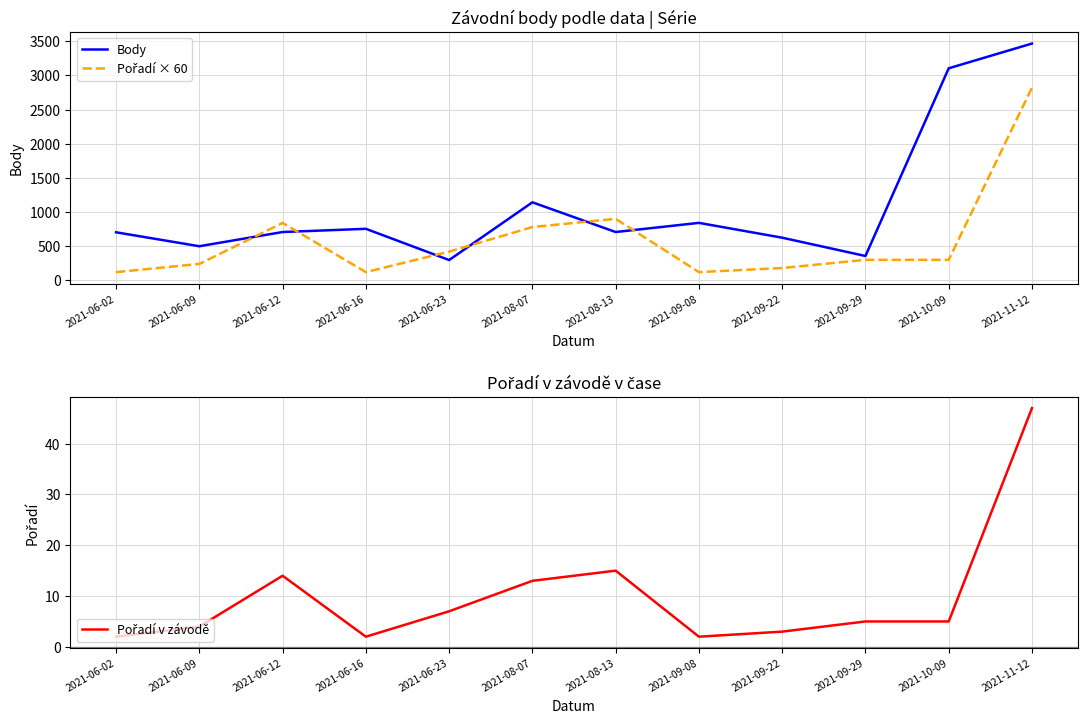

The value of Pořadí v závodě at 2021-10-09 is 8. True or false?

False